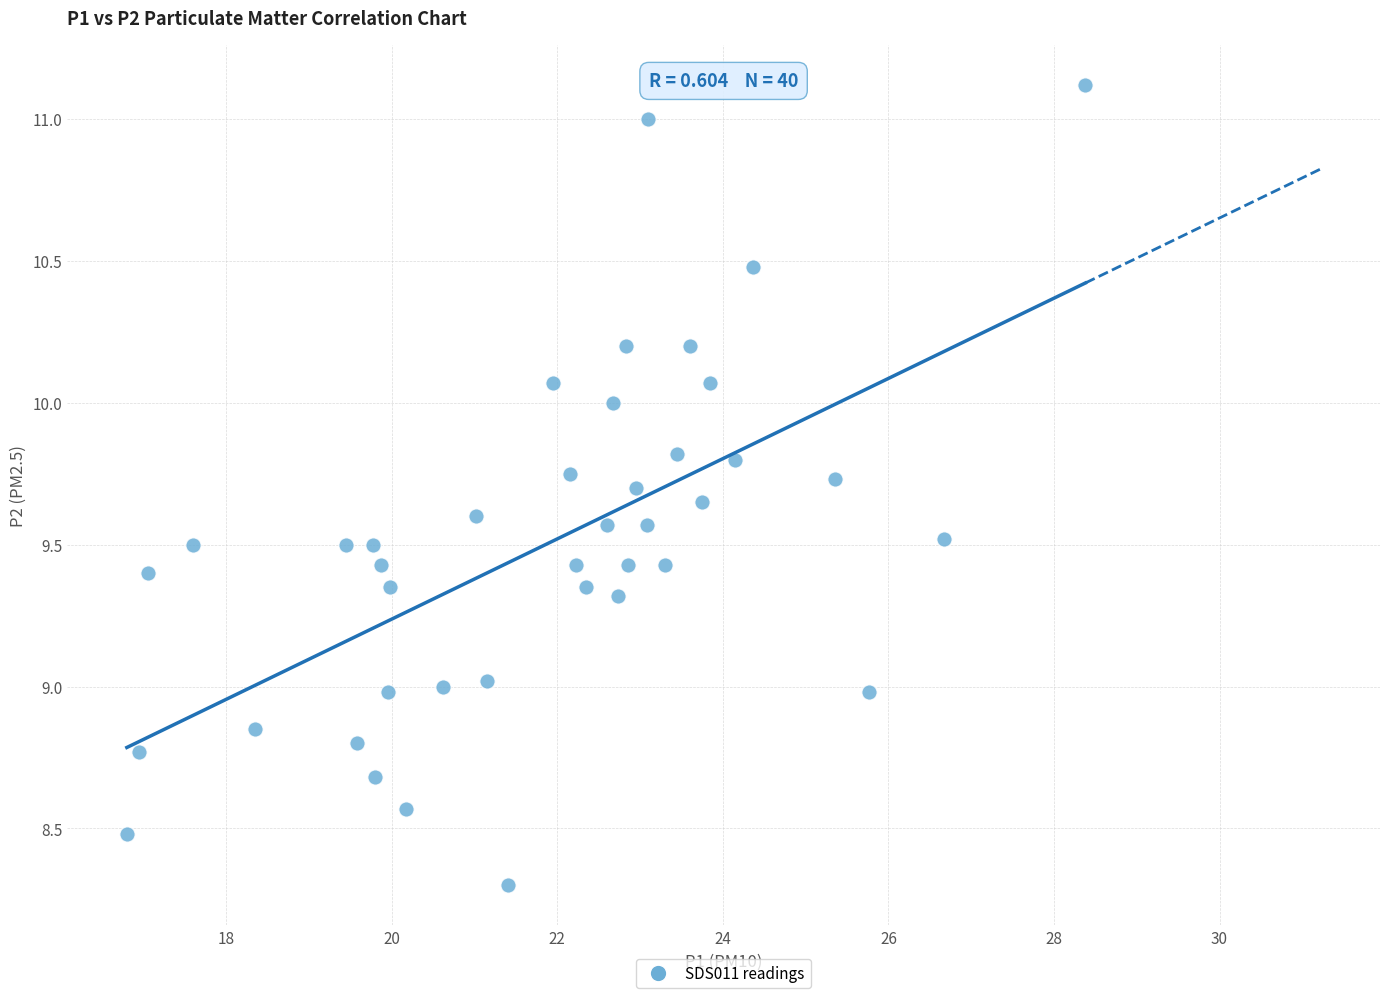

What is the range of X values (max minus min)?

11.6